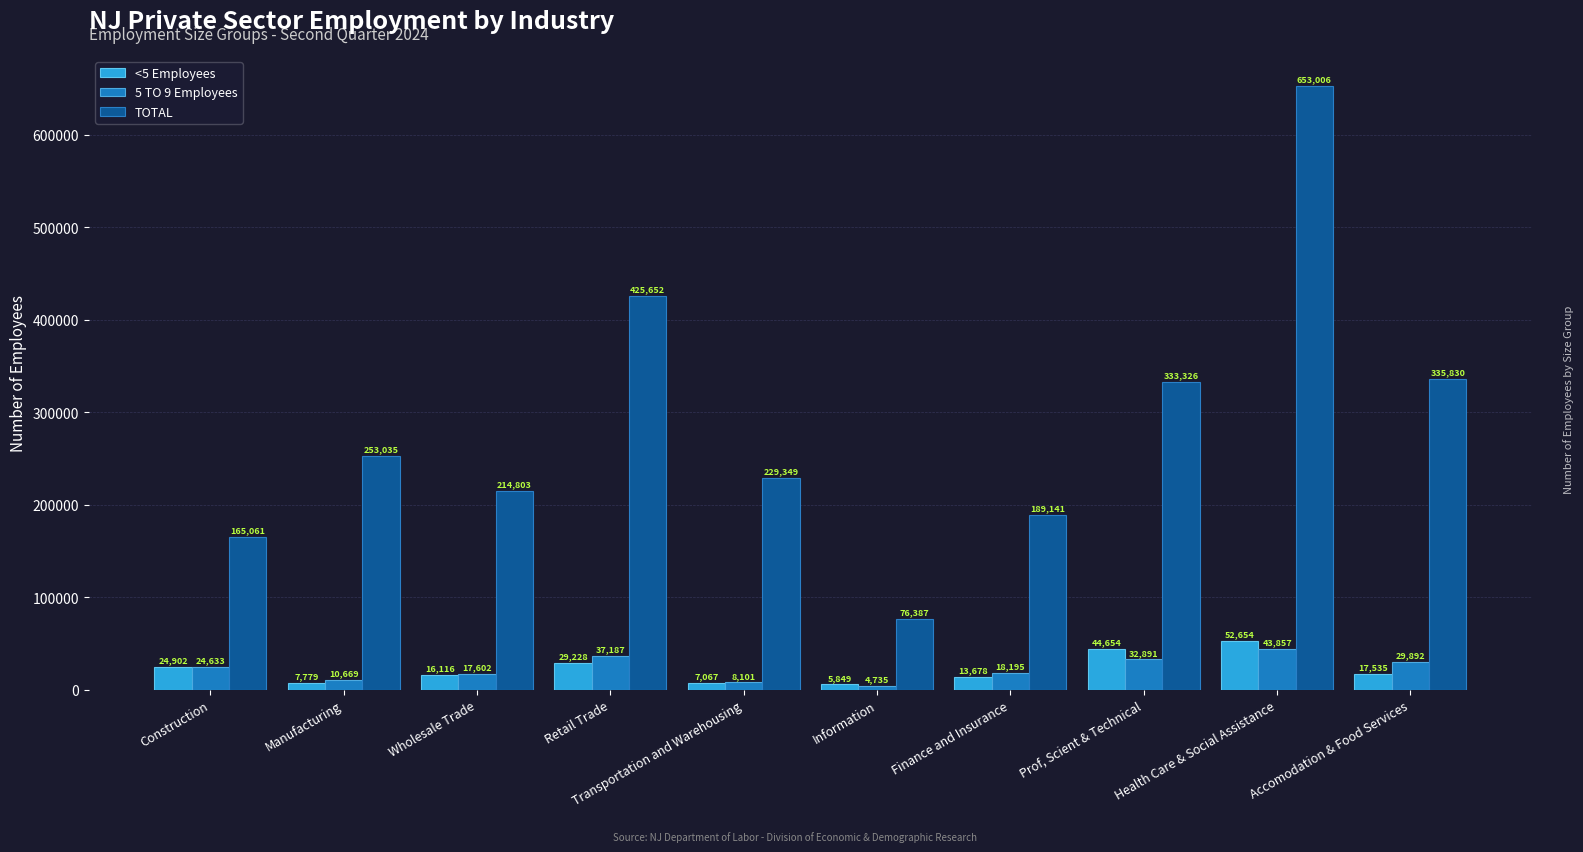

List the series in order of their peak value, lowest first.

5 TO 9 Employees, <5 Employees, TOTAL